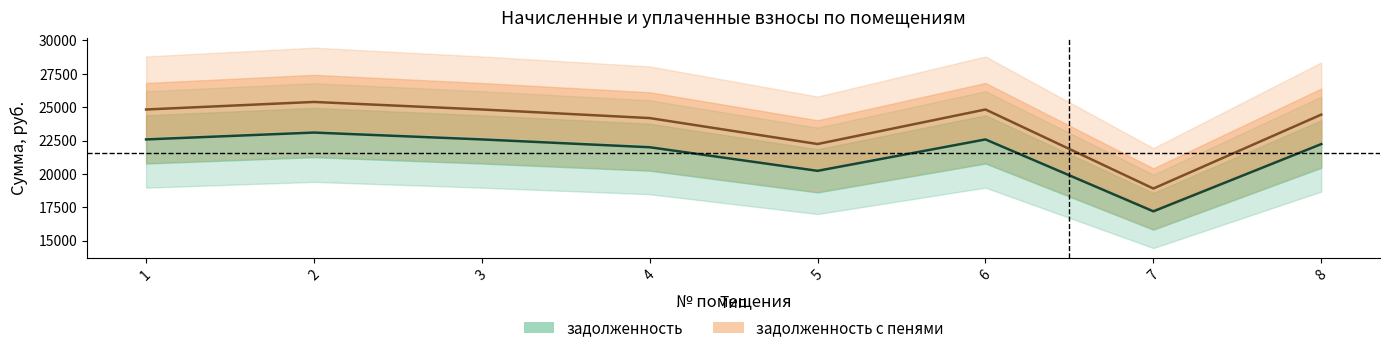

What value does the задолженность_пени series have at 7?

18907.6